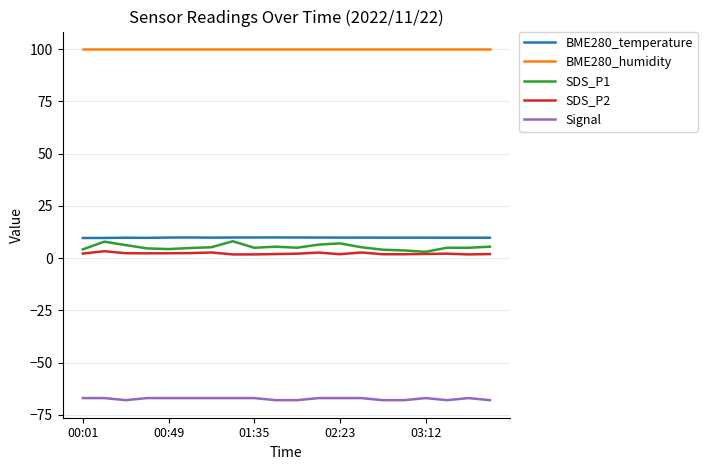

Which series has the widest spread of values?

SDS_P1